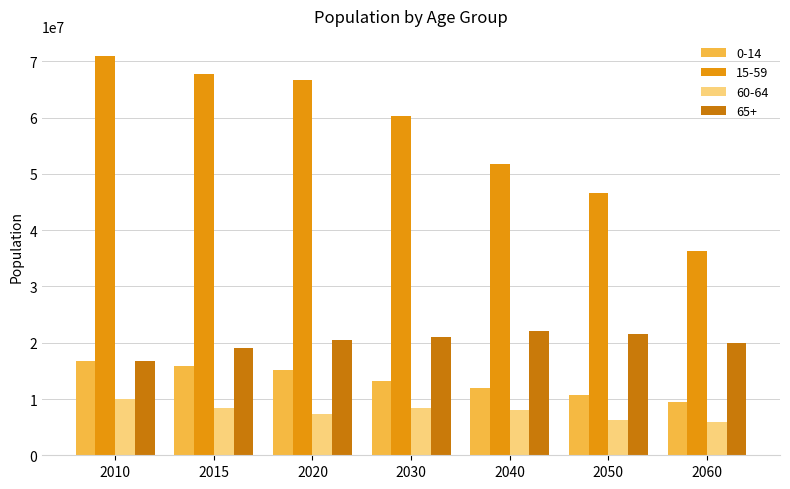

What is the sum of all 0-14 values?

93188254